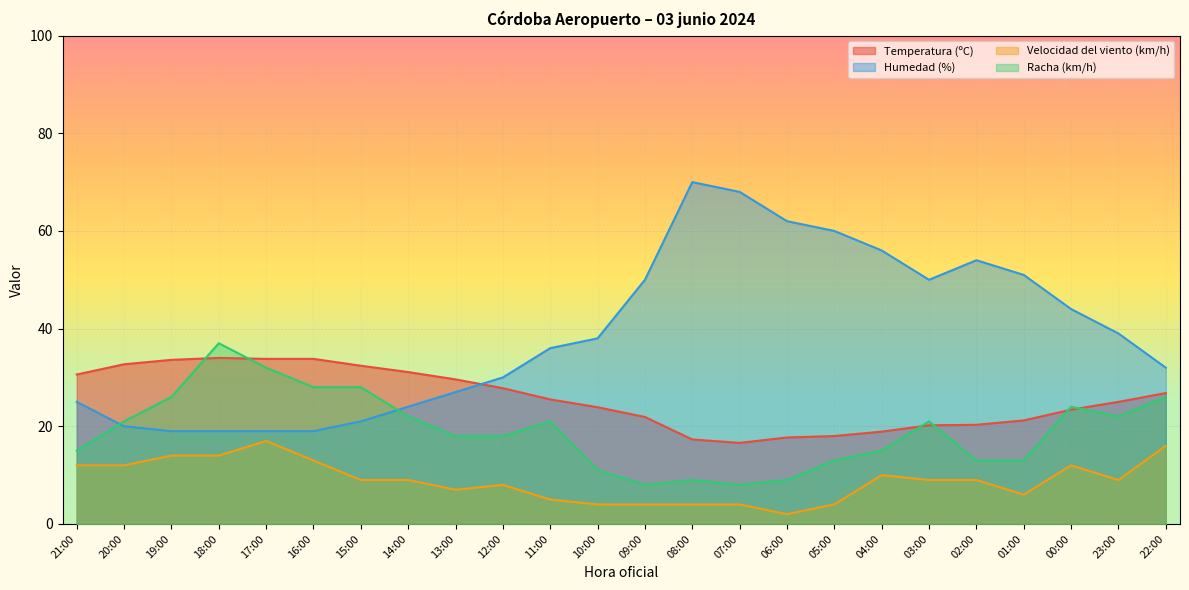

True or false: Humedad (%) and Temperatura (ºC) intersect in this chart.

True